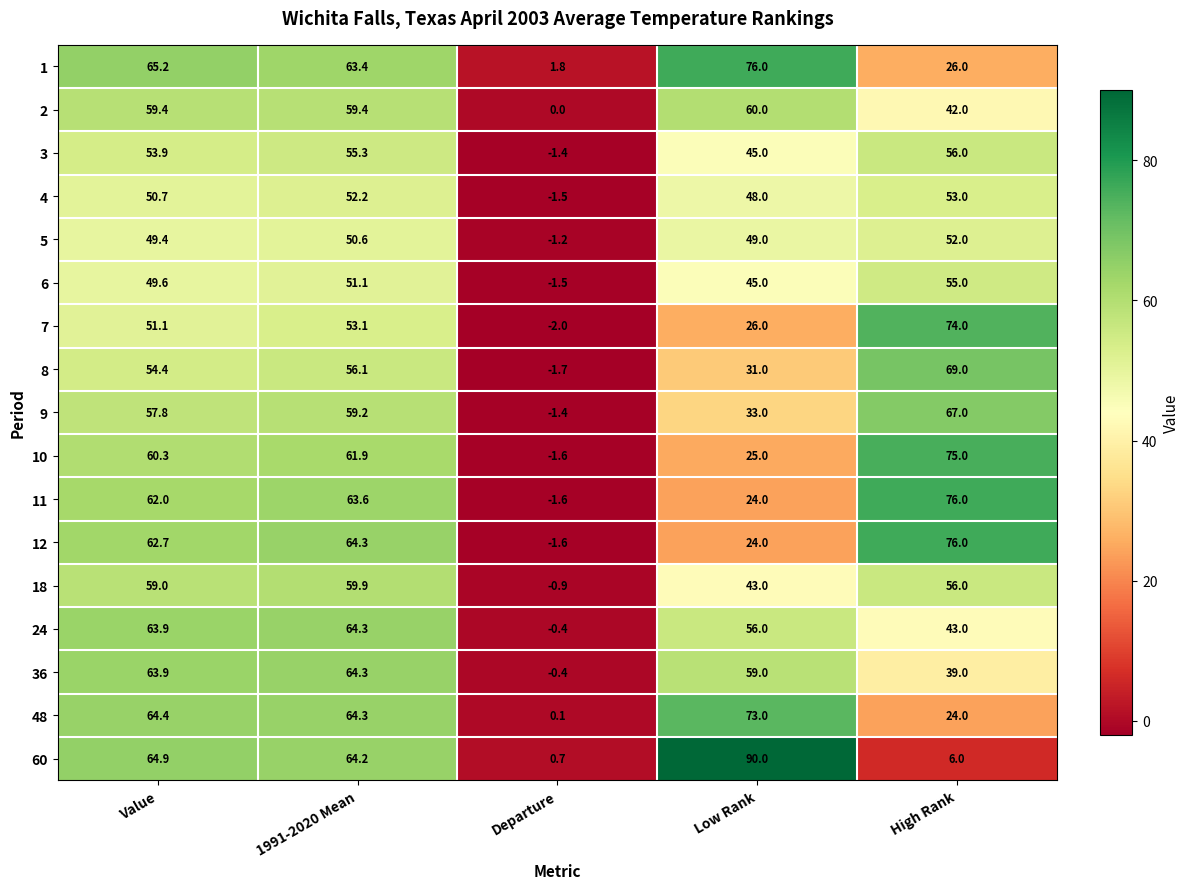

True or false: 6 has a value of 25.7 at Value.

False